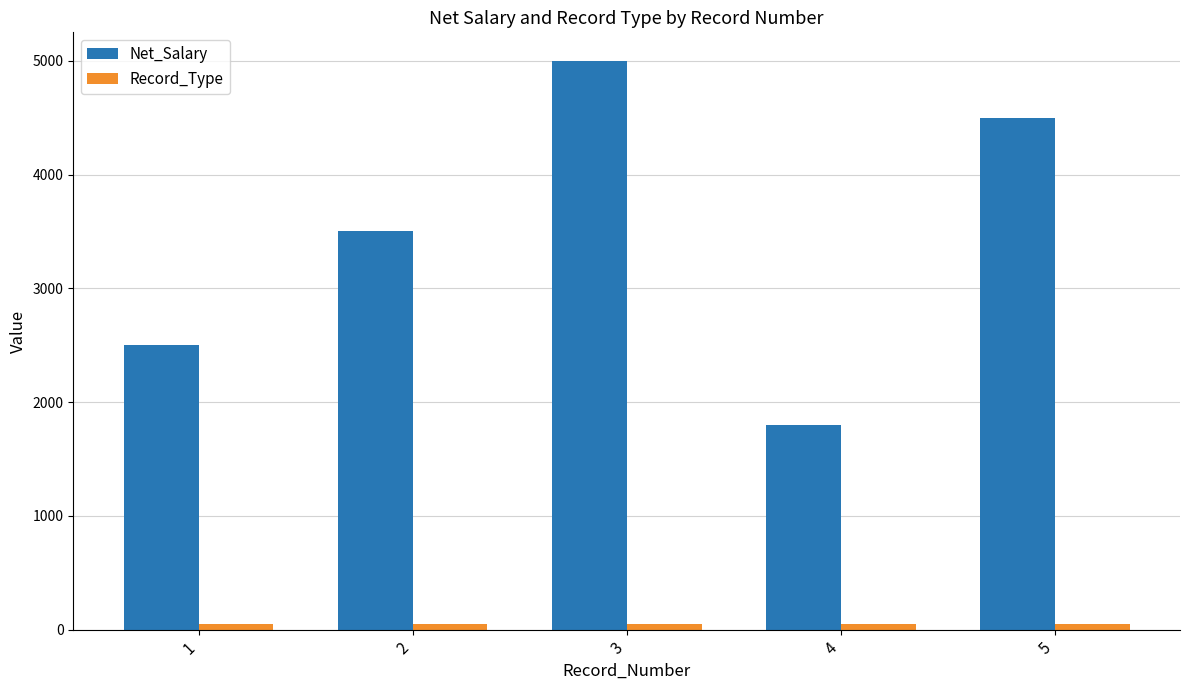

Which category has the lowest value in the Net_Salary series?

4